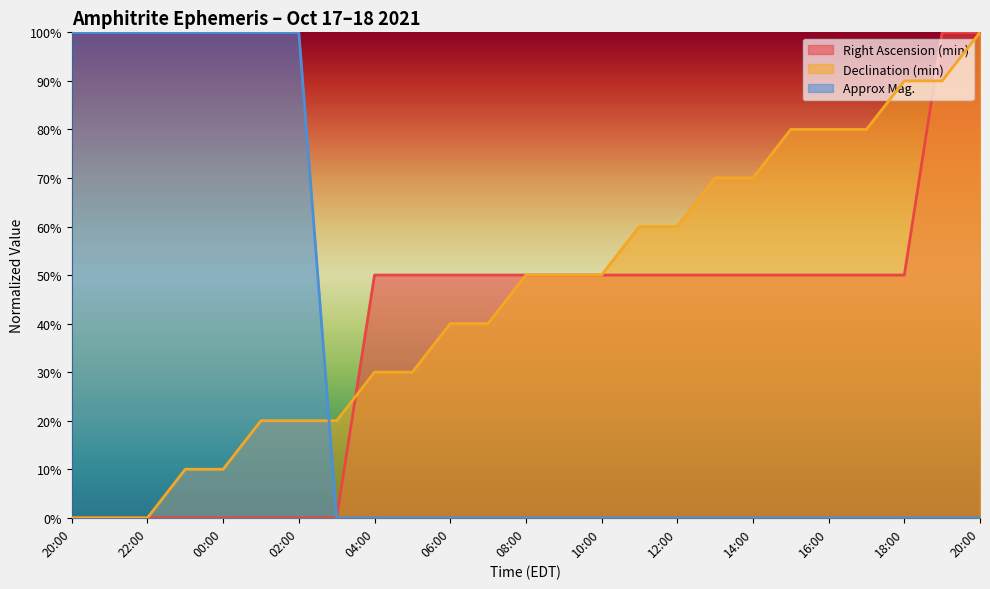

Rank the series by their maximum value, from highest to lowest.

Right Ascension (min), Declination (min), Approx Mag.